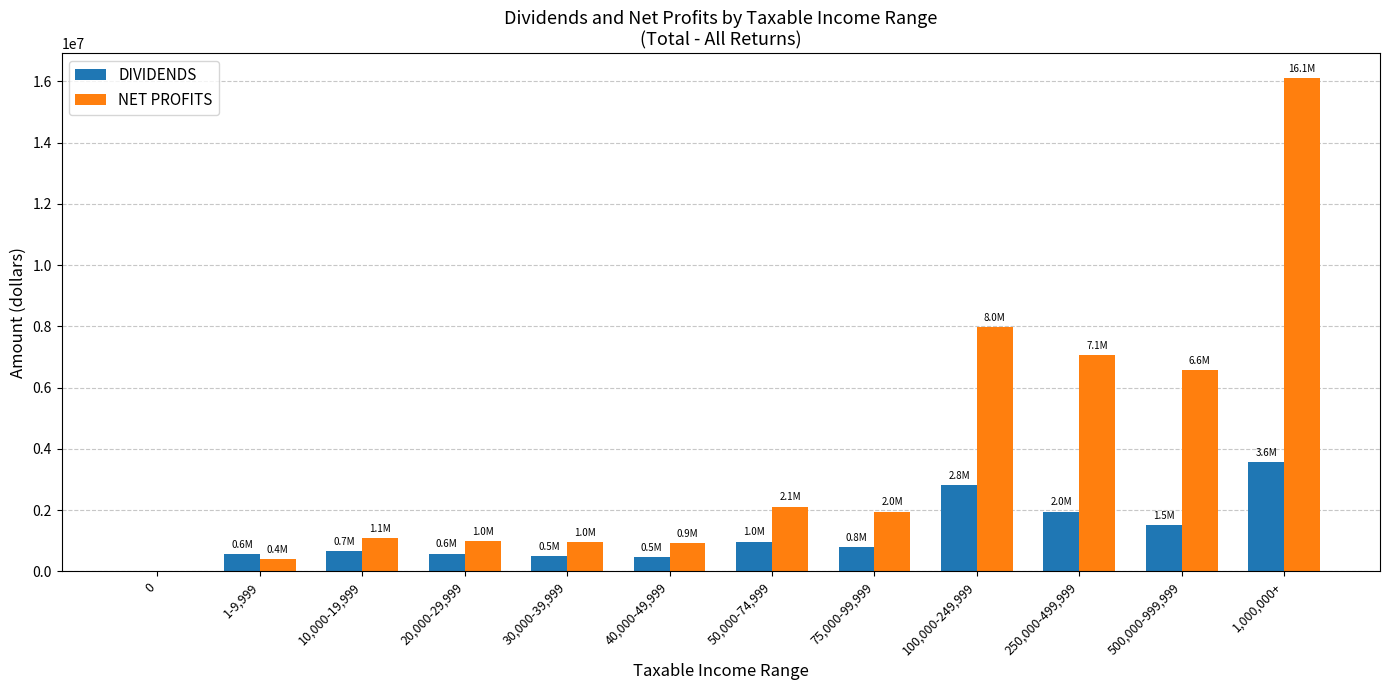

Which series changed the most between 50,000-74,999 and 1,000,000+?

NET PROFITS